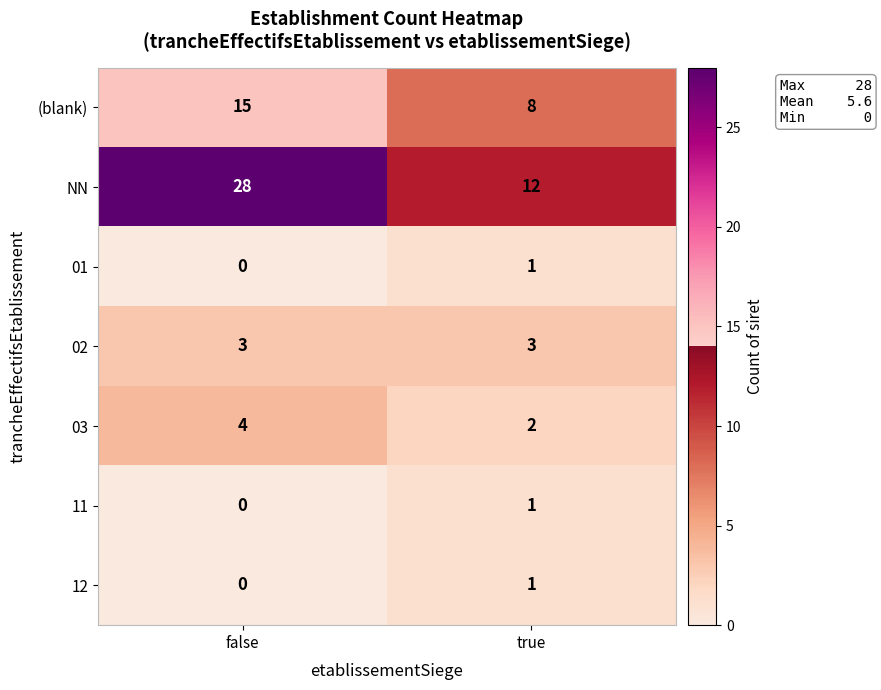

At which label is 12 closest to 0?

false